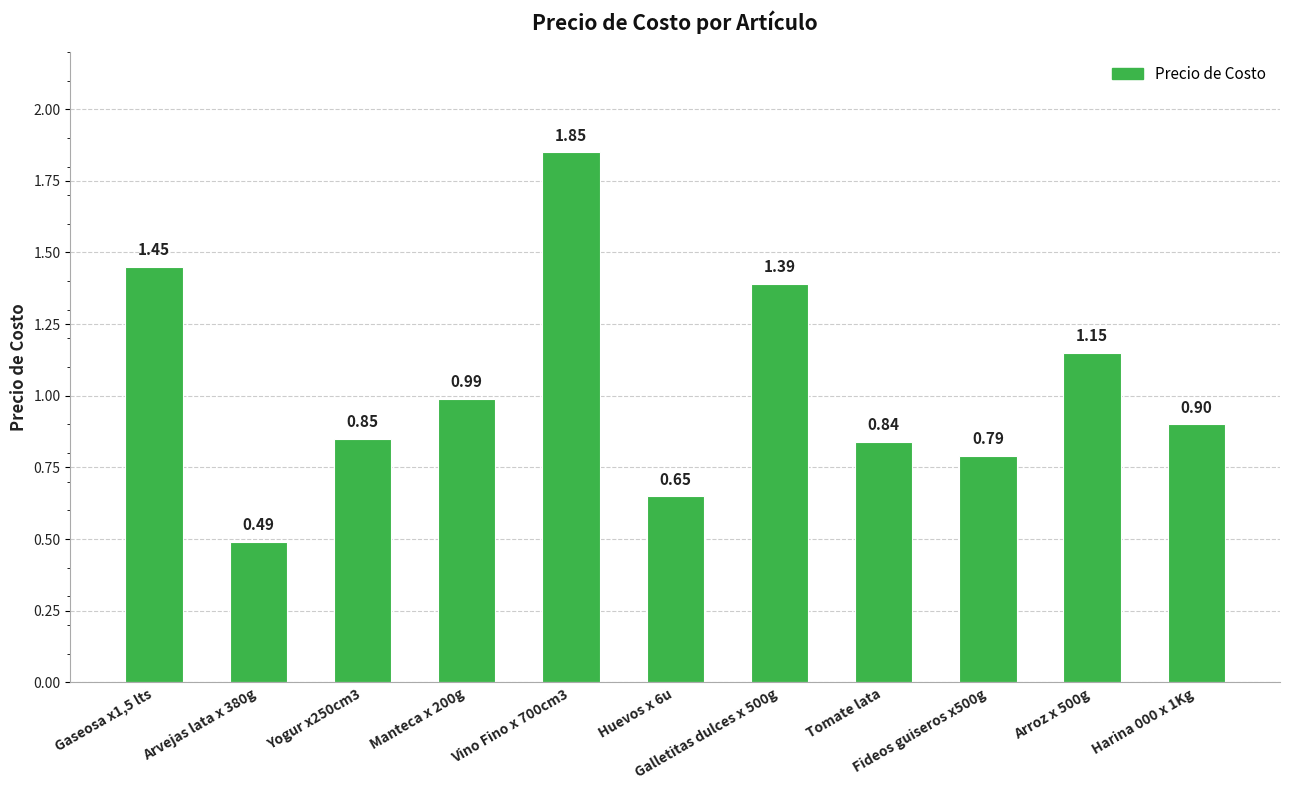

Rank the categories by value from highest to lowest.

Vino Fino x 700cm3, Gaseosa x1,5 lts, Galletitas dulces x 500g, Arroz x 500g, Manteca x 200g, Harina 000 x 1Kg, Yogur x250cm3, Tomate lata, Fideos guiseros x500g, Huevos x 6u, Arvejas lata x 380g